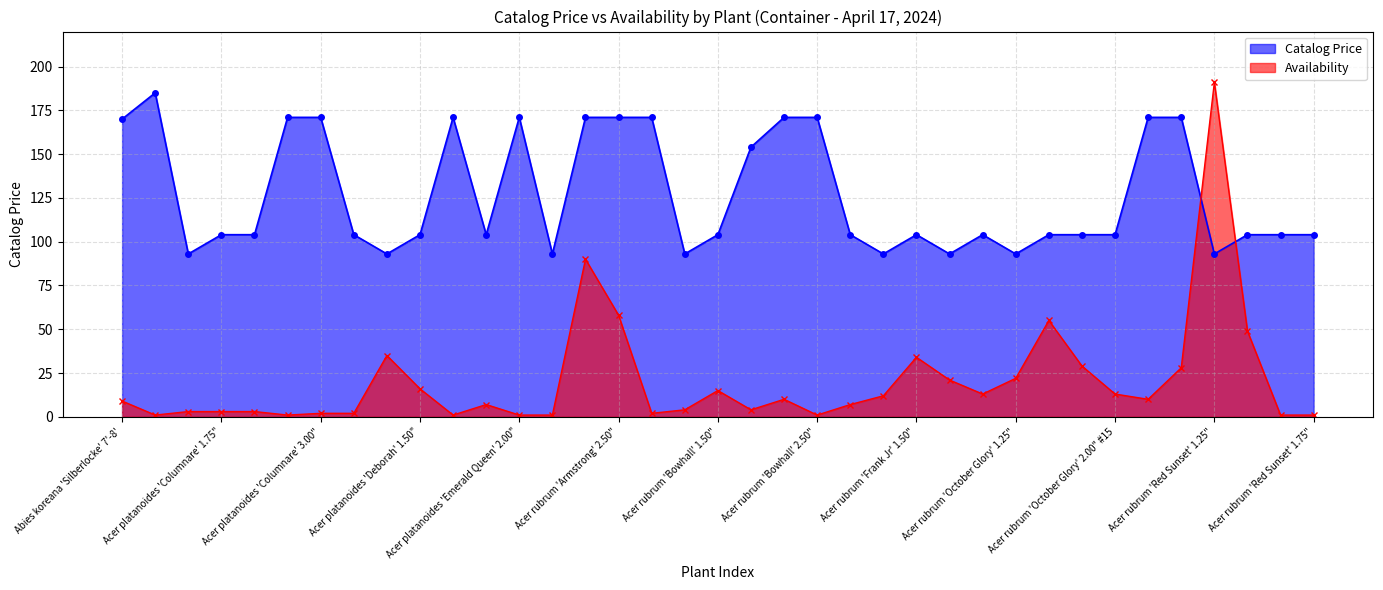

What is the sum of all Avail values?

755